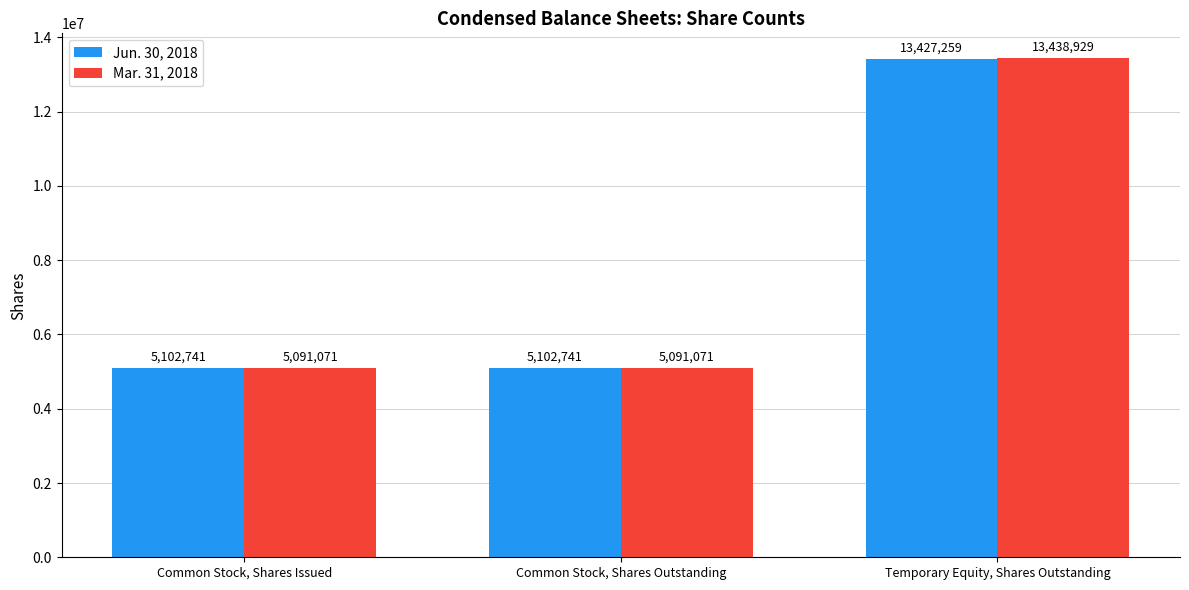

Is it true that Jun. 30, 2018 equals 2251418 at Common Stock, Shares Issued?

False